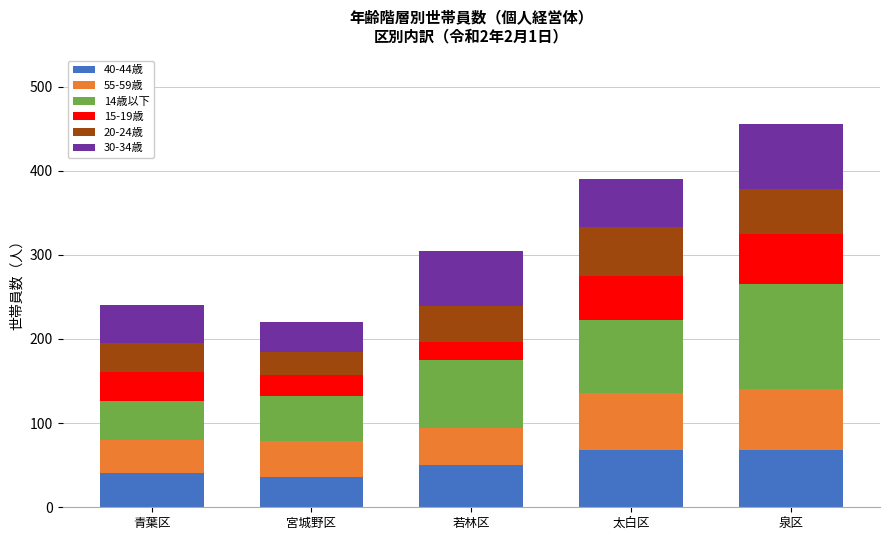

At which category is the sum across all series the highest?

泉区